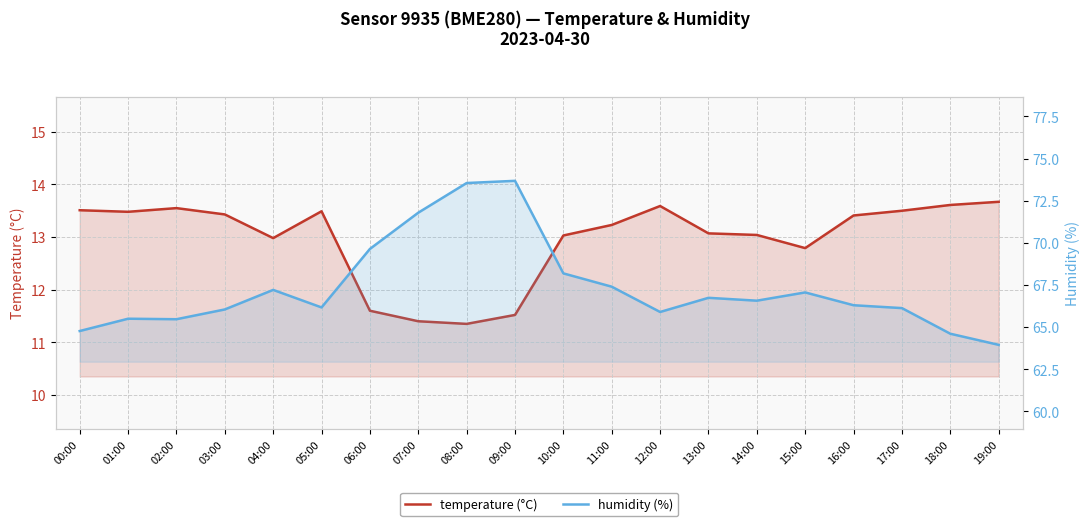

Which series has the widest spread of values?

humidity (%)